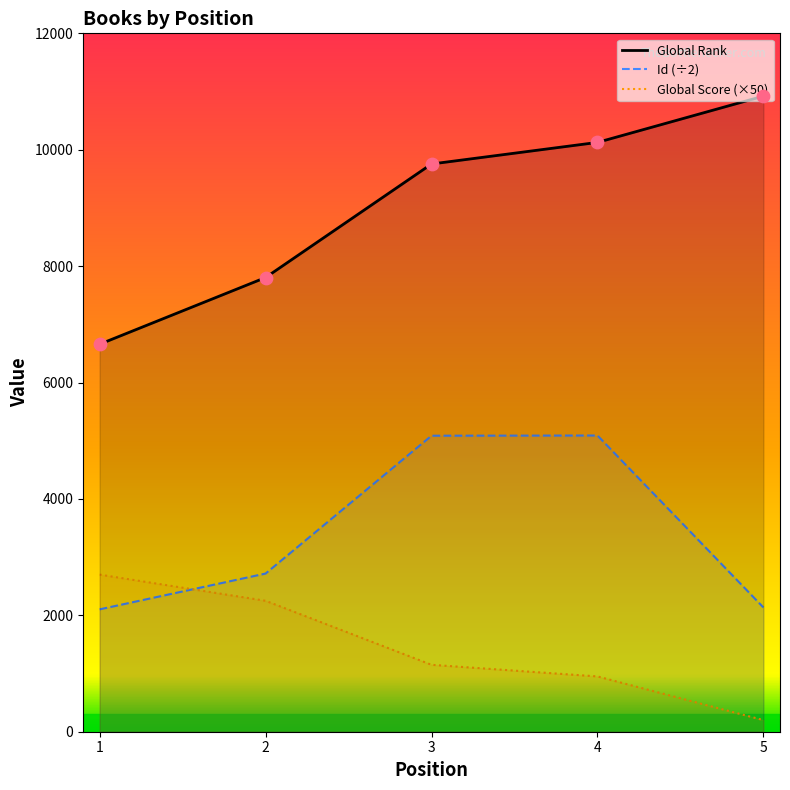

At how many categories does at least one series exceed 3492?

5